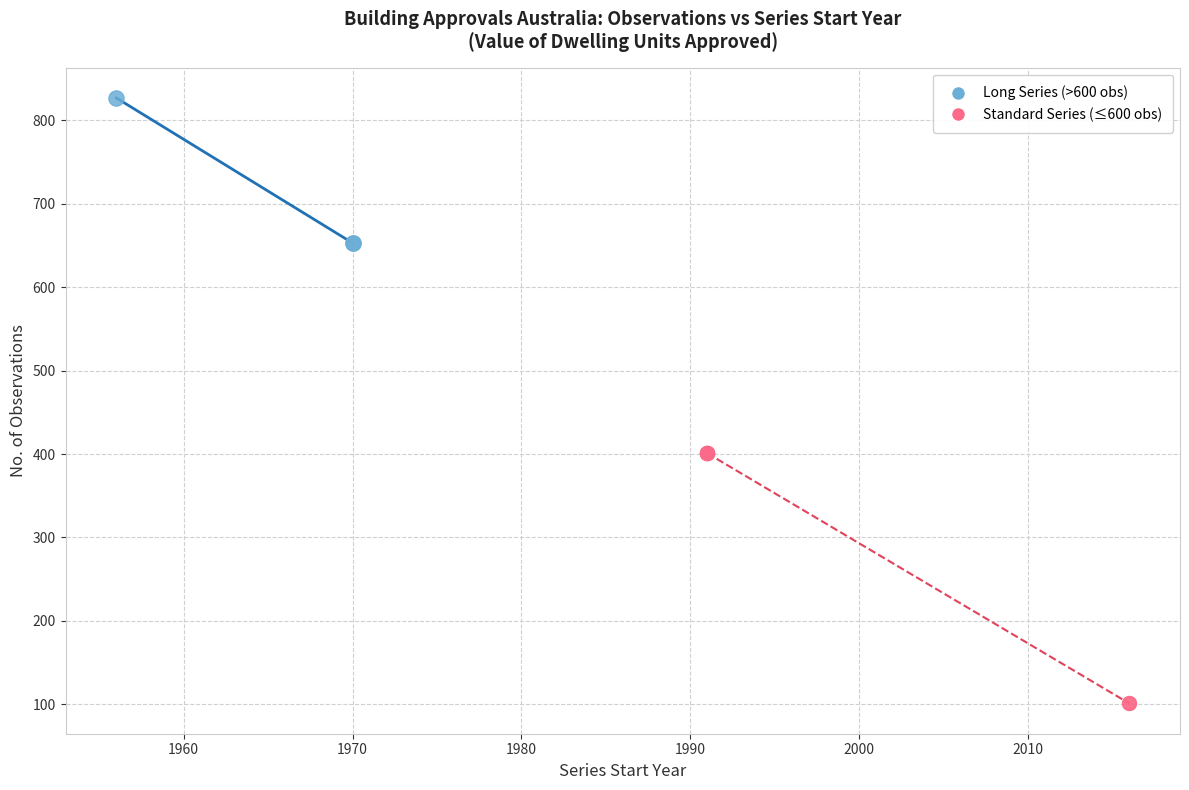

What are all the series names shown in the legend?

Long Series (>600 obs), Standard Series (≤600 obs)